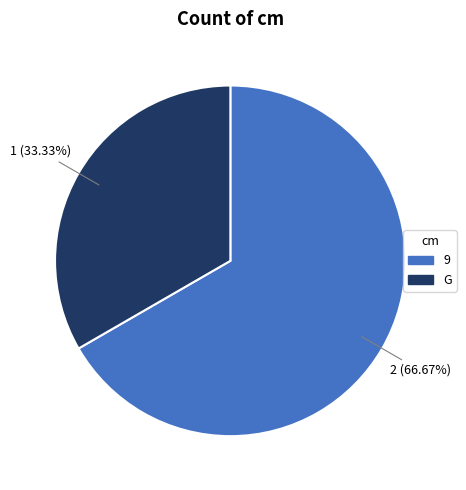

To the nearest percent, what percentage of the pie is G?

33%